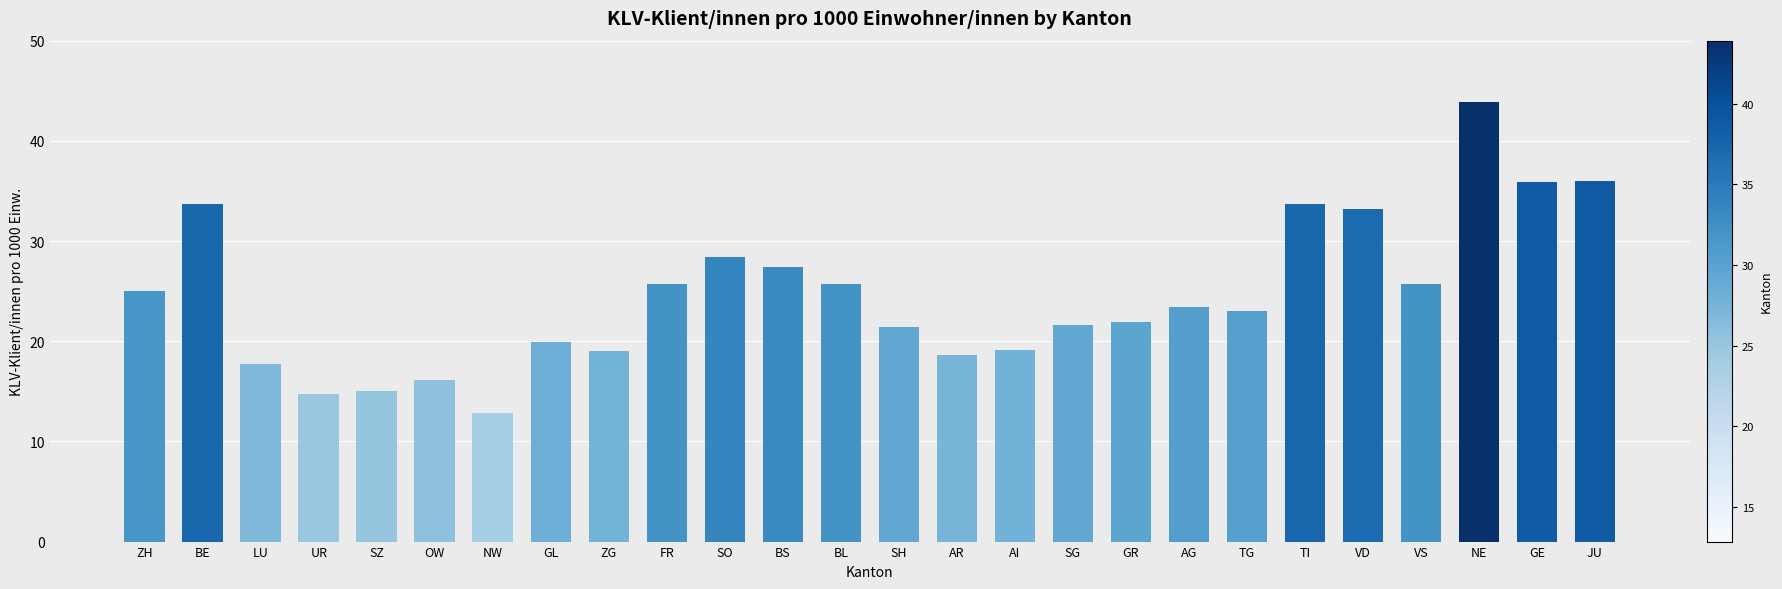

How many series are shown in this chart?

1